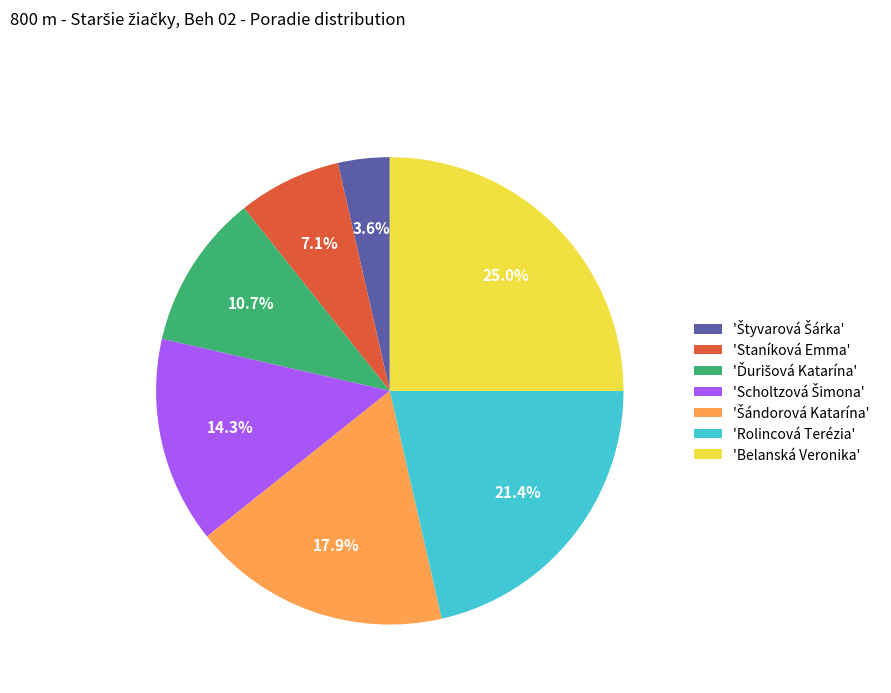

Is there a majority slice in this chart?

No